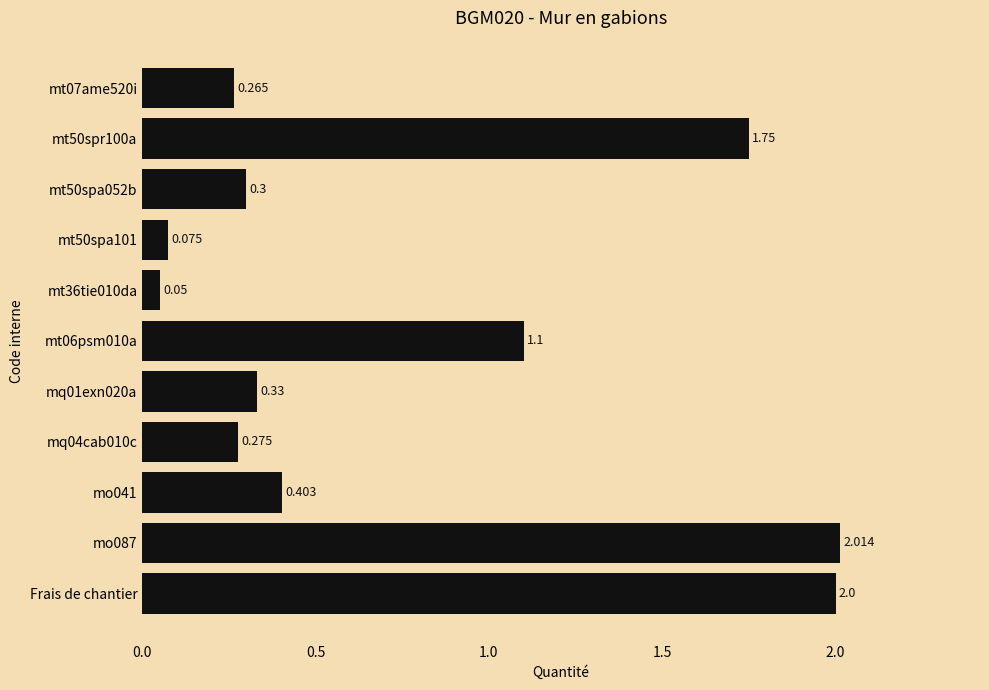

Between mq04cab010c and Frais de chantier, which is larger?

Frais de chantier